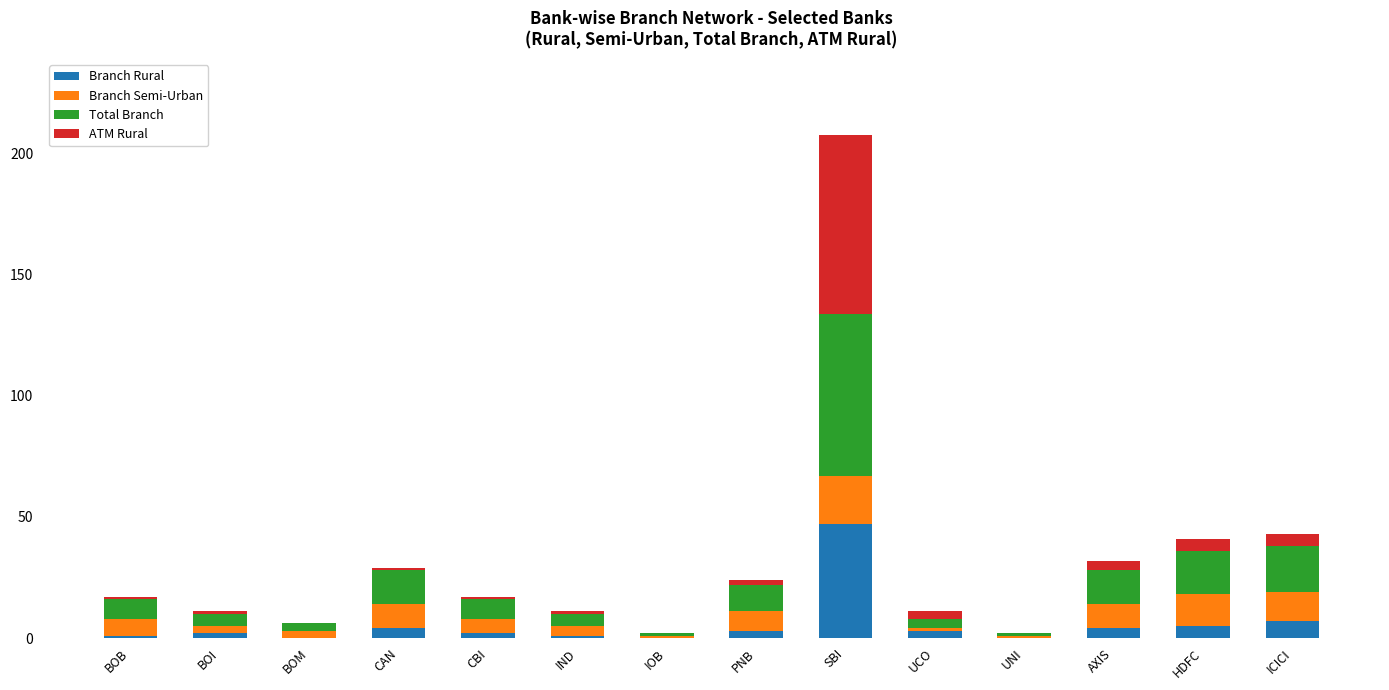

At which category is the sum across all series the highest?

SBI